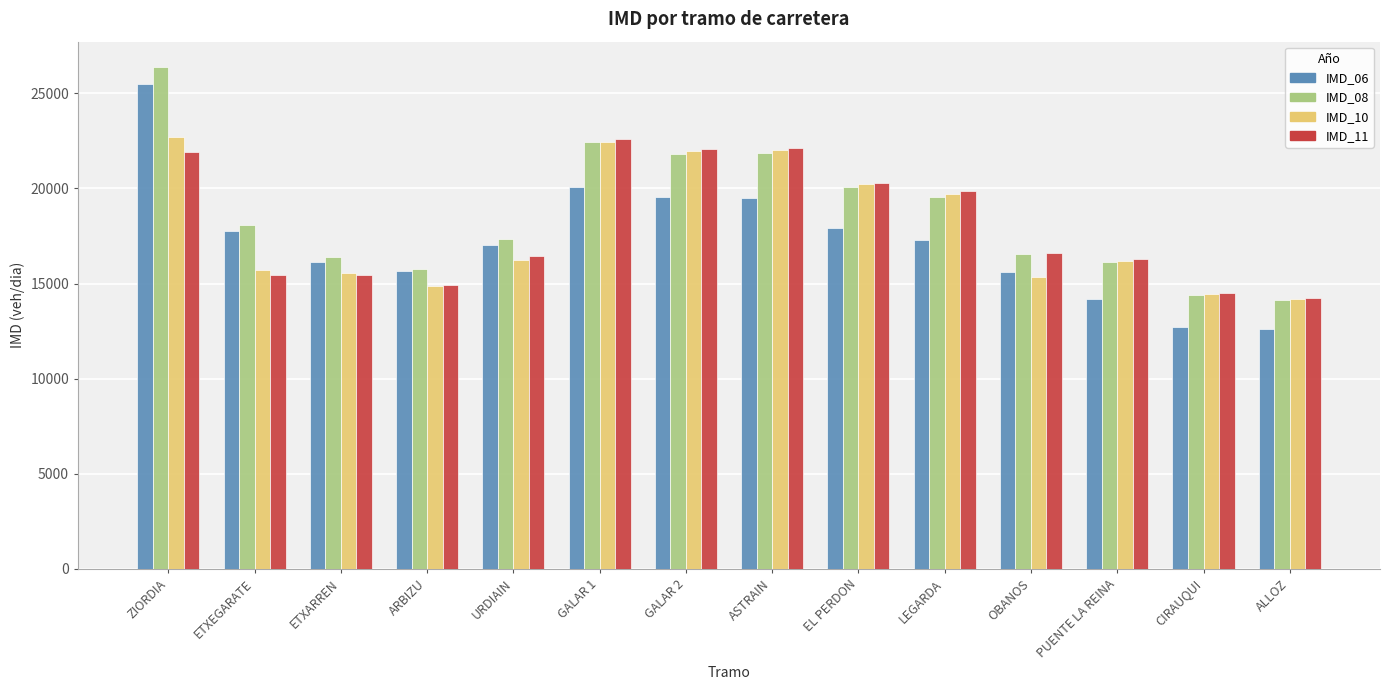

What is the sum of the IMD_06 values at LEGARDA and GALAR 1?

37328